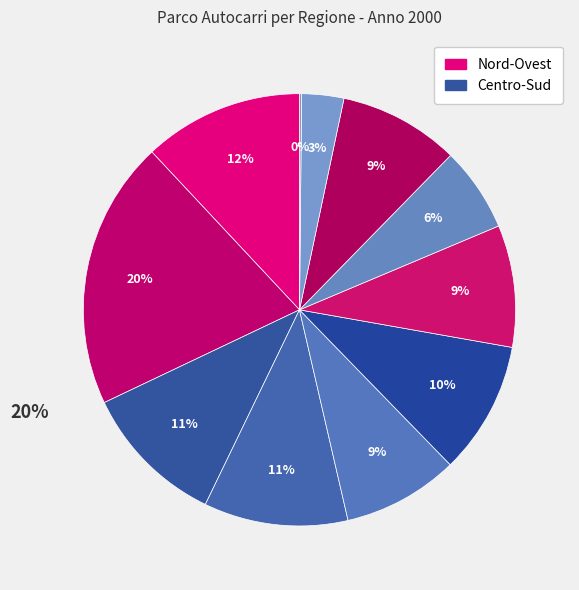

How many slices are in this pie chart?

11